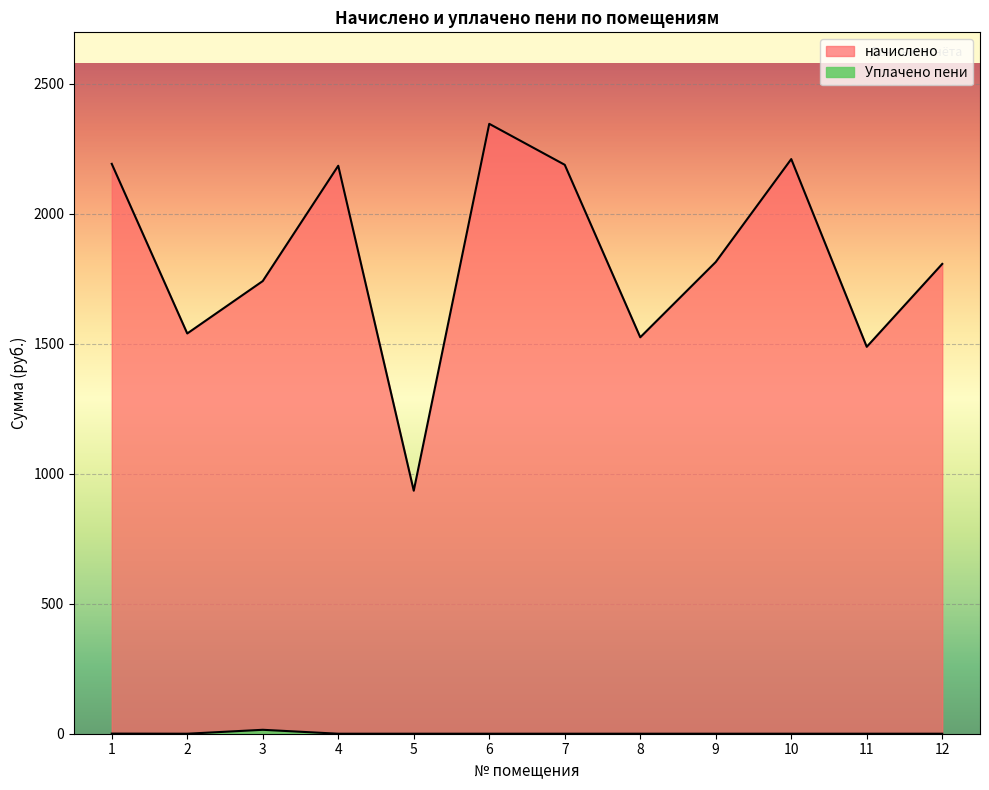

How many interior local peaks does the начислено series have?

3